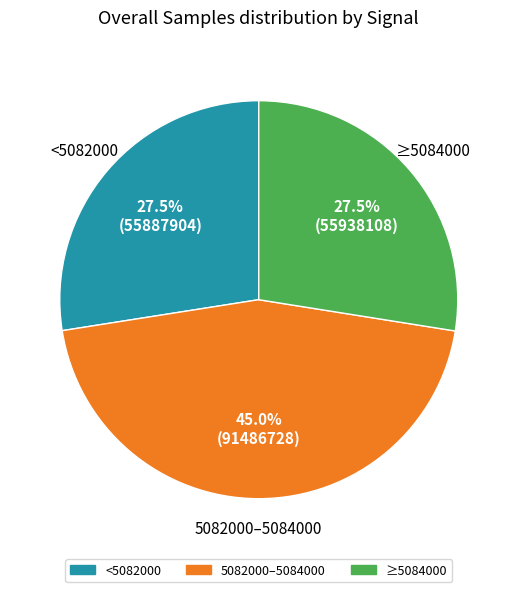

To the nearest percent, what is the average slice percentage?

33%